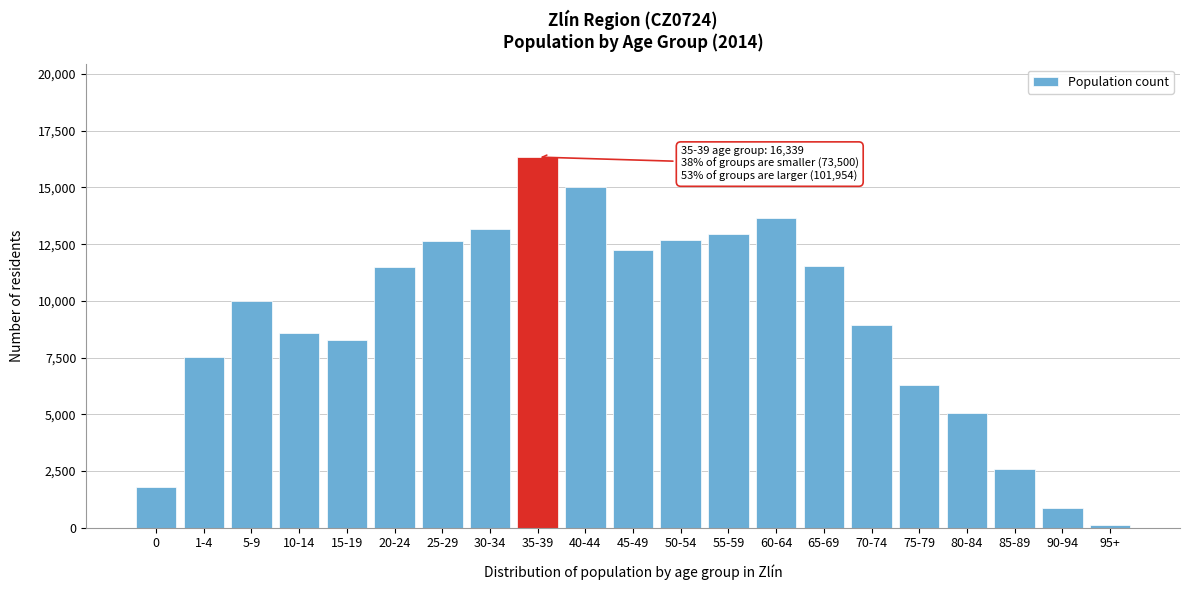

What is the label of the 11th bar from the right?

45-49